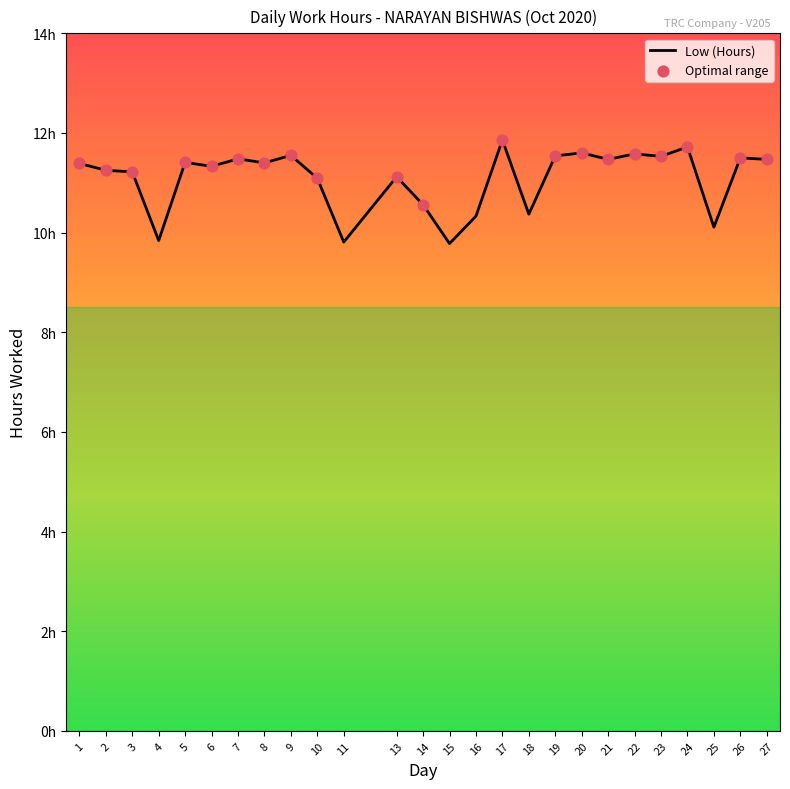

What is the change in value from 6 to 8?

+0.1